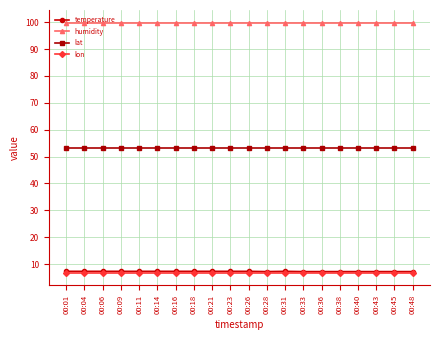

What is the maximum value shown in the chart?

99.9